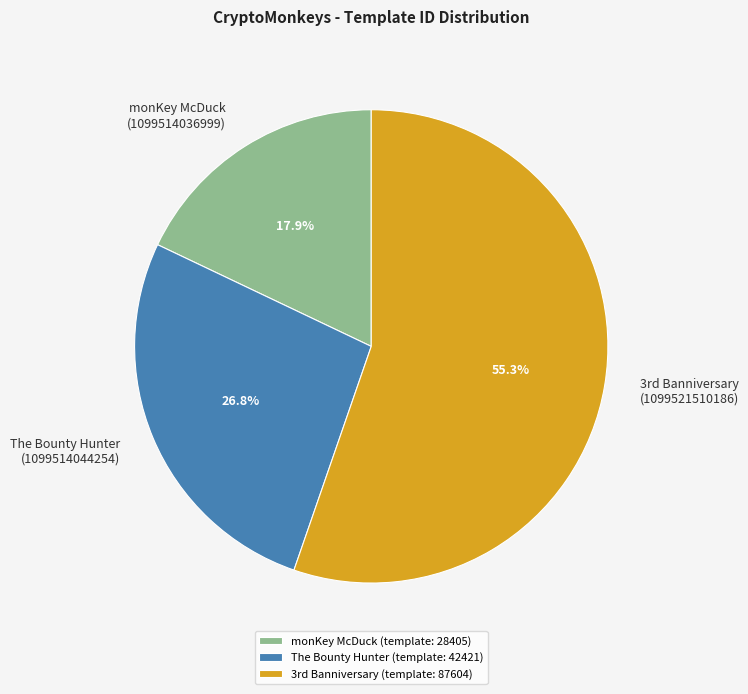

Is monKey McDuck the majority of the pie?

No